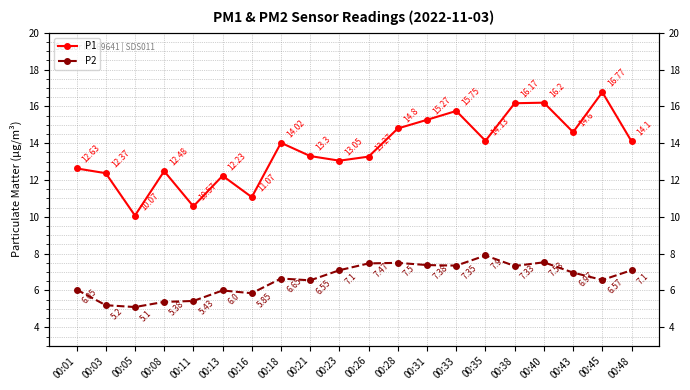

Between 00:16 and 00:48, which is larger?

00:48